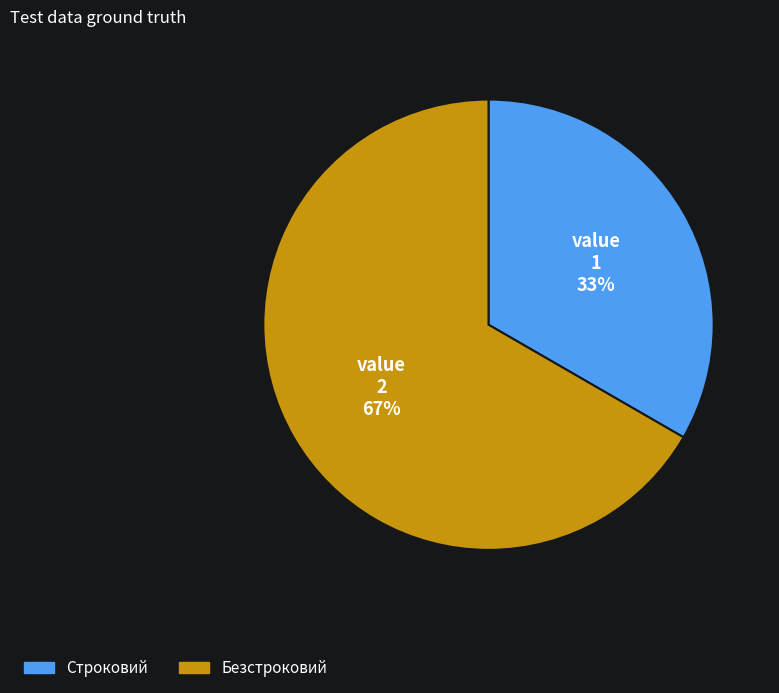

What is the largest slice in the pie chart?

Безстроковий